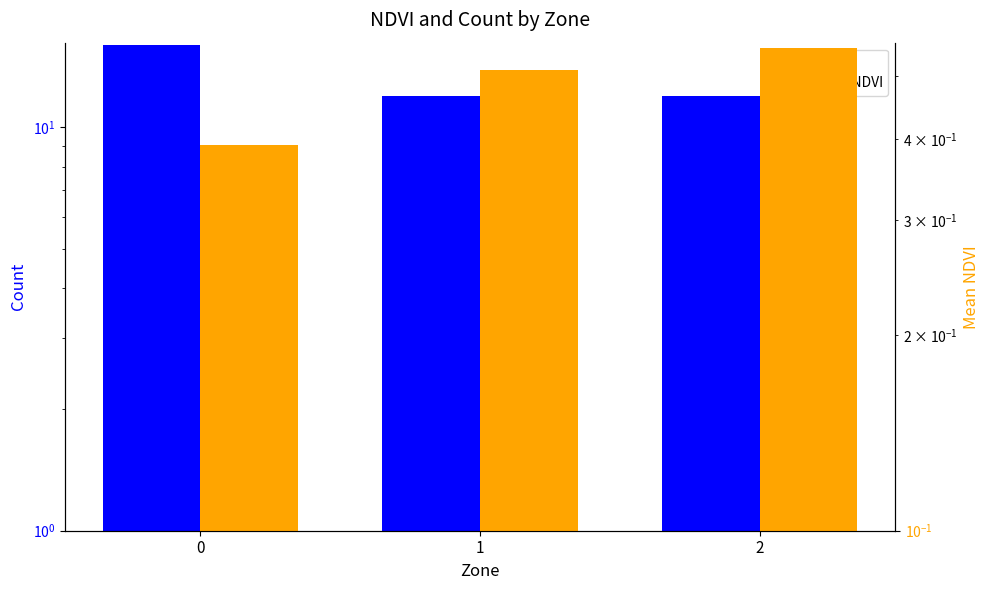

True or false: Mean NDVI has a value of 0.6 at 2.

True